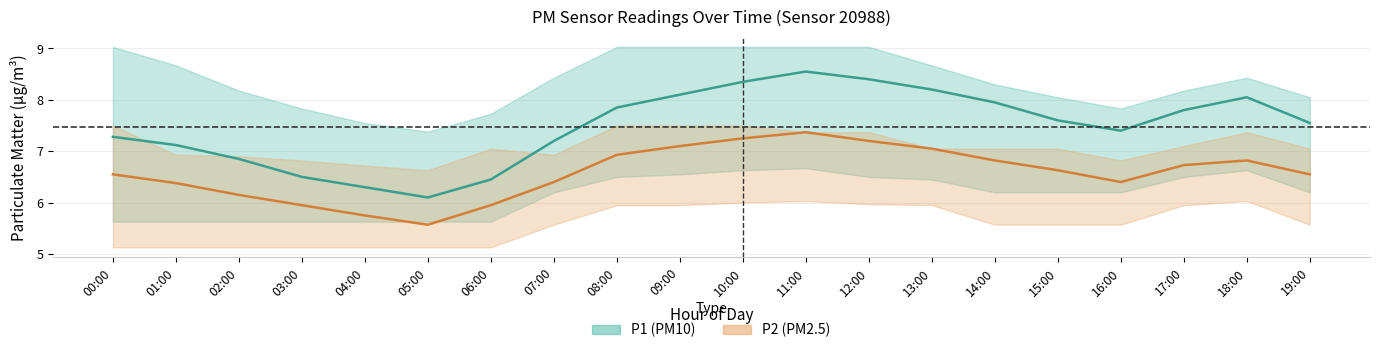

Which series has the widest spread of values?

P1 (PM10)